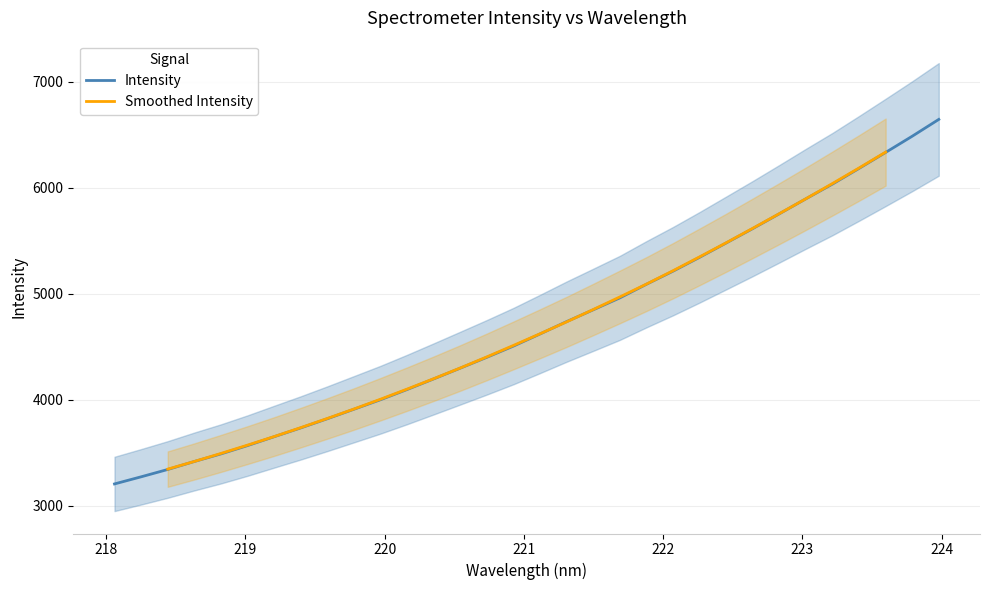

What is the label of the 4th point from the right?

223.408